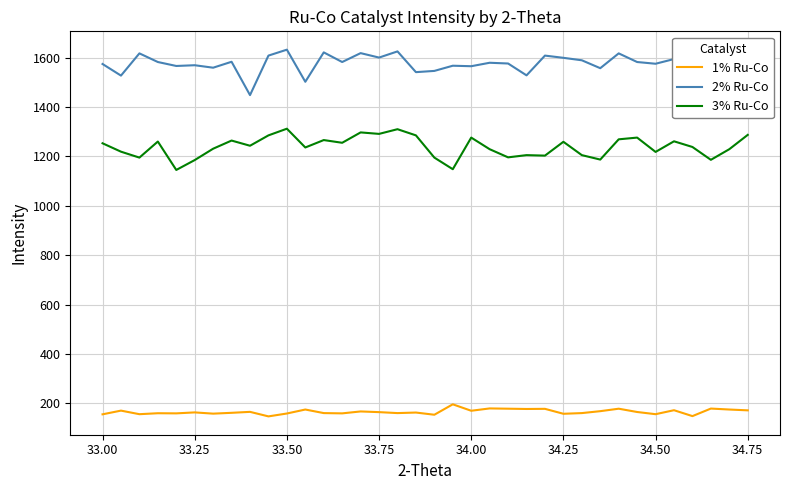

True or false: 3% Ru-Co and 1% Ru-Co cross at least once.

False